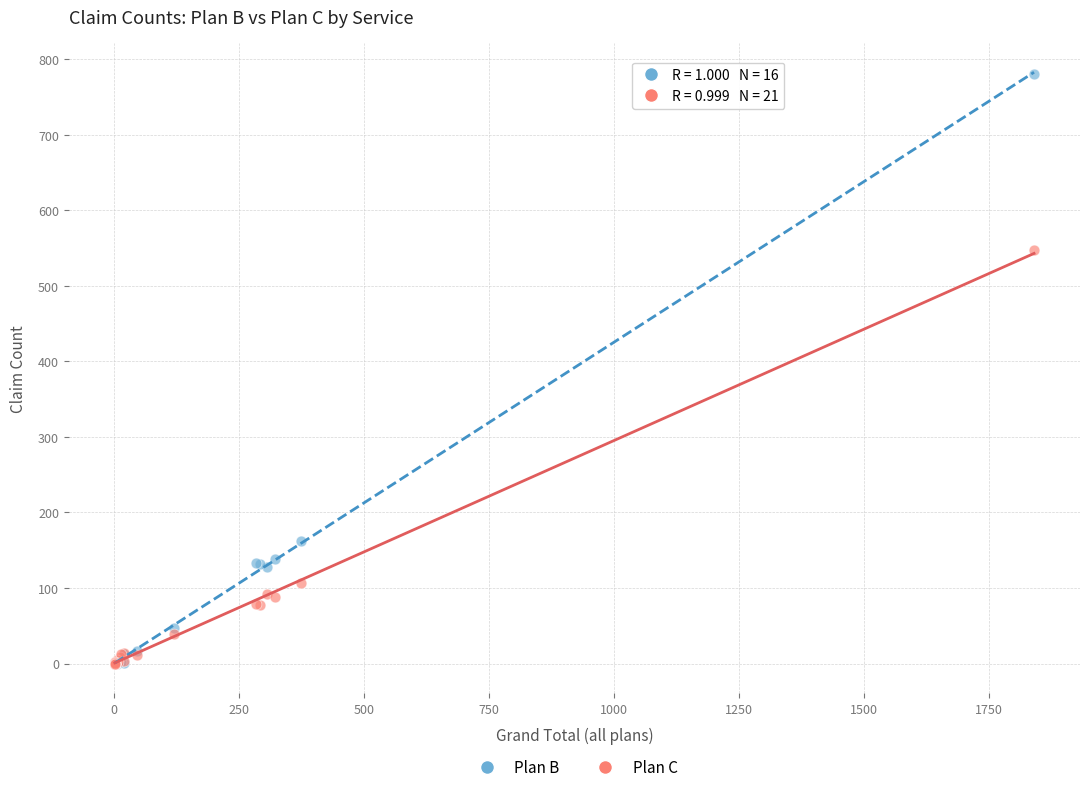

Across all series, what Y value is closest to 390?

547